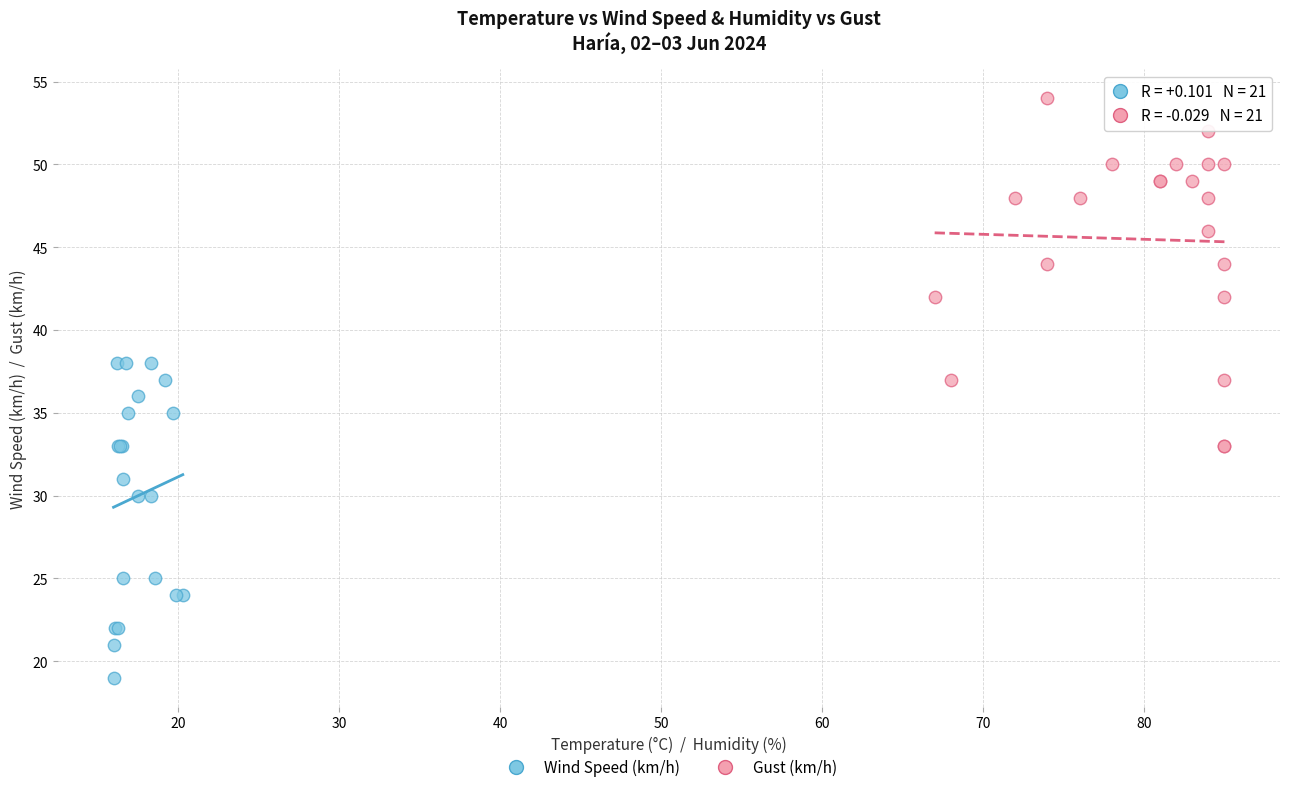

Which series reaches the minimum Y coordinate?

Wind Speed (km/h)